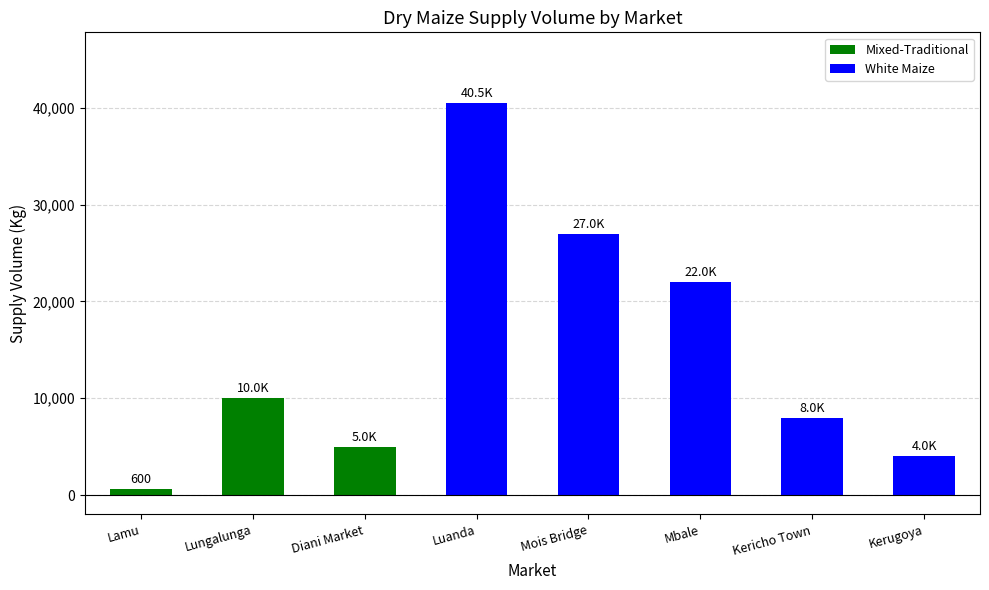

Approximately how many times larger is the value at Kerugoya compared to Lungalunga?

0.4